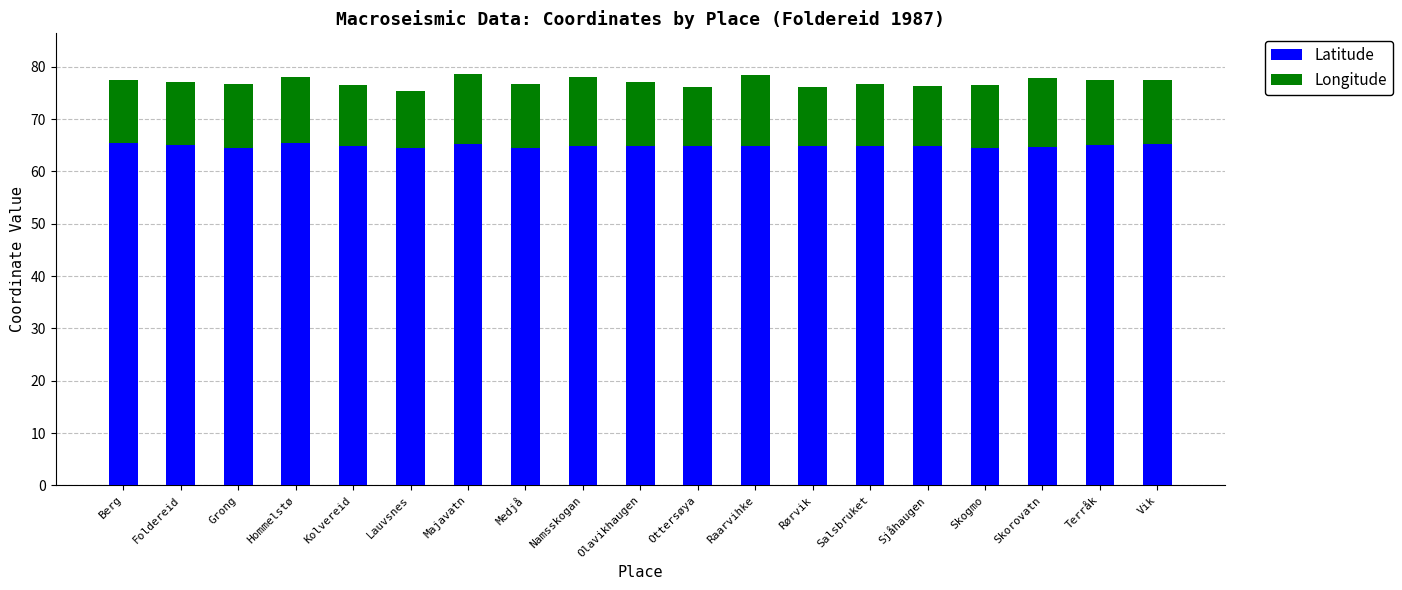

What is the total value across all series at Foldereid?

77.1